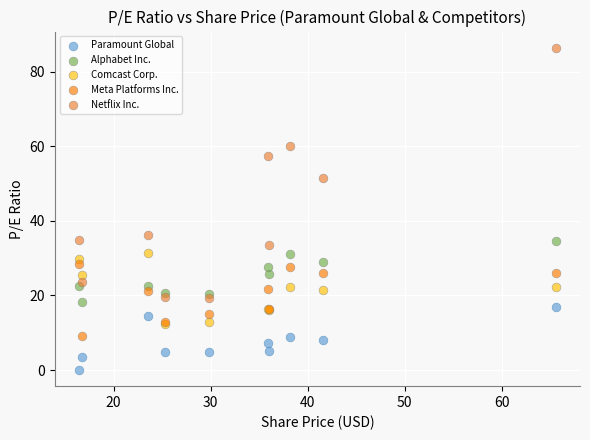

Across all series, what Y value is closest to 43?

36.2